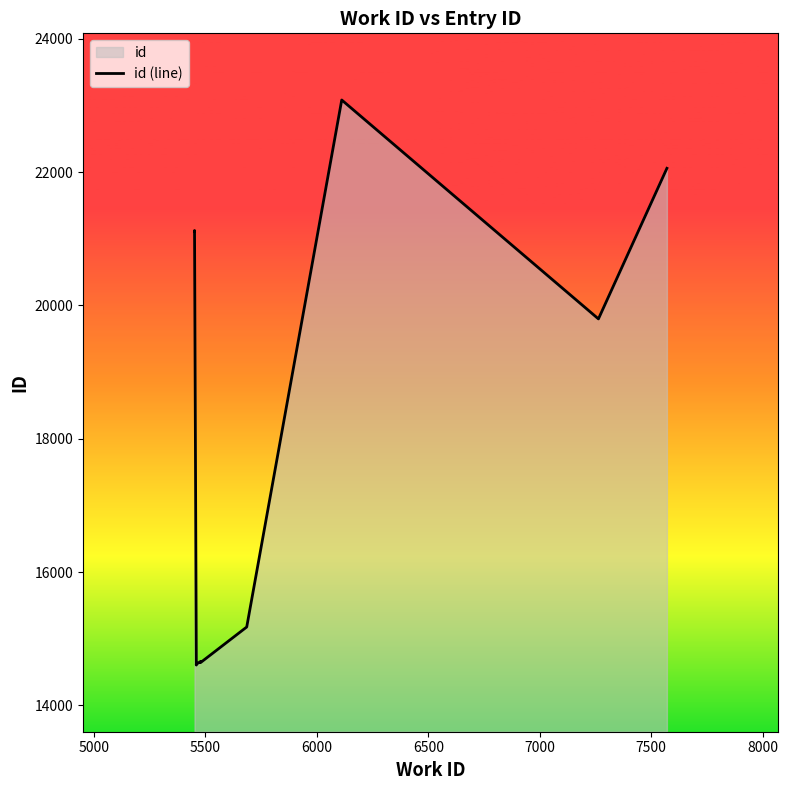

What is the smallest value displayed?

14604